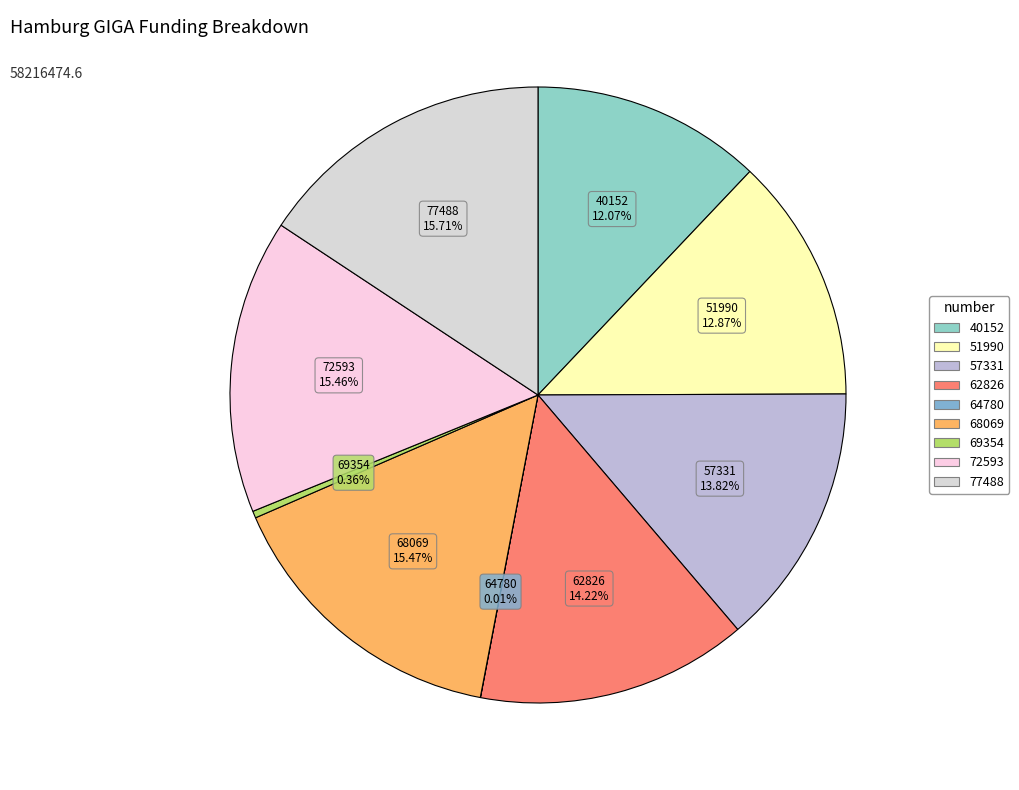

Which has a higher value, 57331 or 51990?

57331